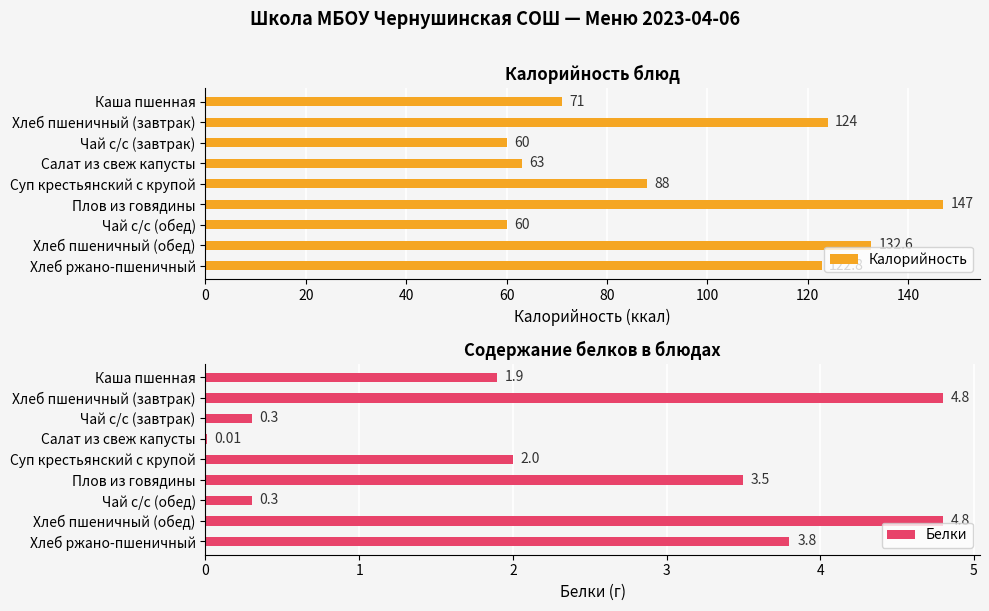

What value does the Калорийность series have at Каша пшенная?

71.0